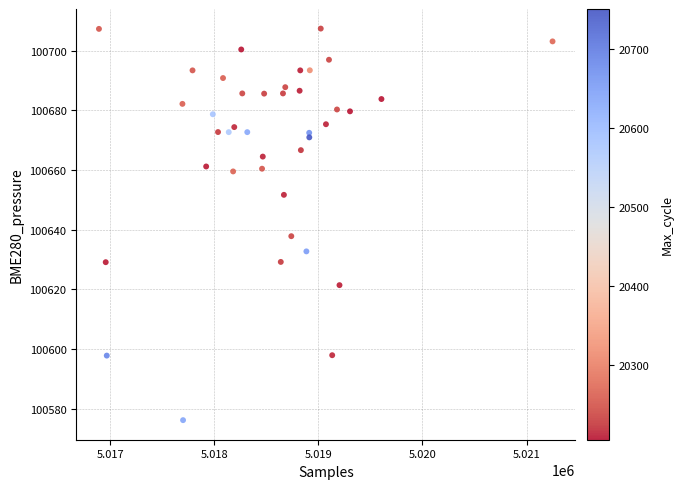

What Y value in the scatter plot is closest to 100641?

100637.8